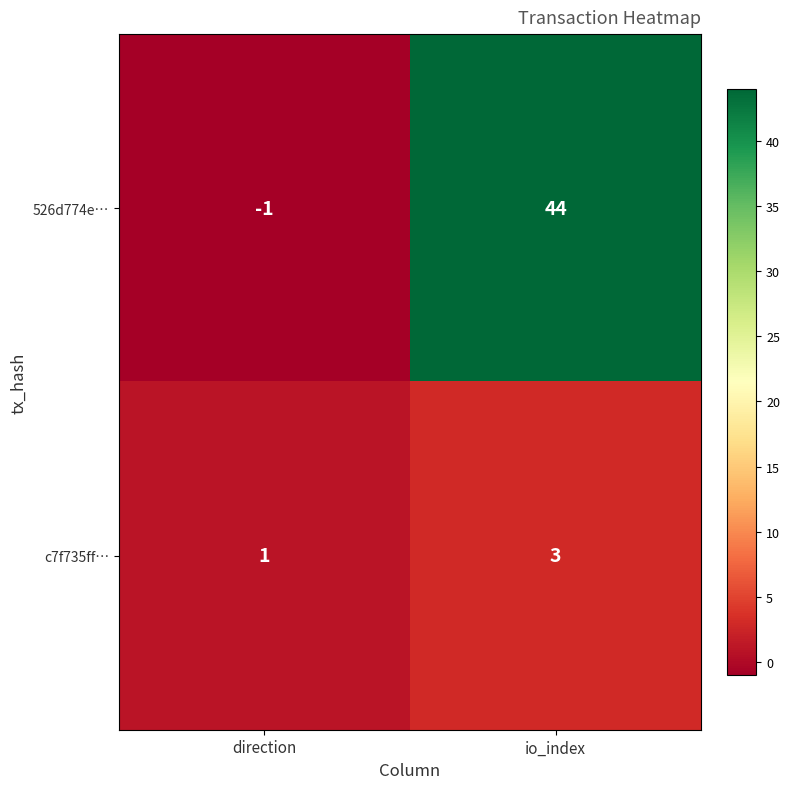

What is the sum of the 526d774e… values at direction and io_index?

43